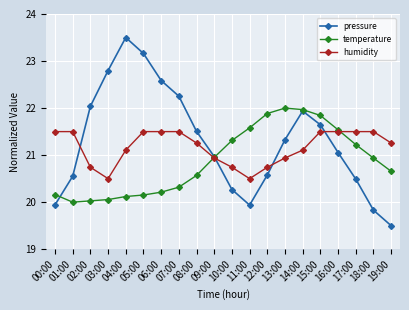

What is the value of the humidity point at the 13th from the left?

20.7